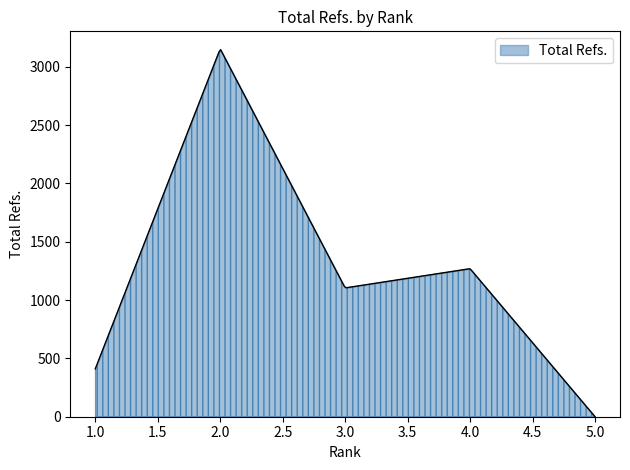

Reading left to right, extract all data points from this chart.

410	3153	1104	1269	0